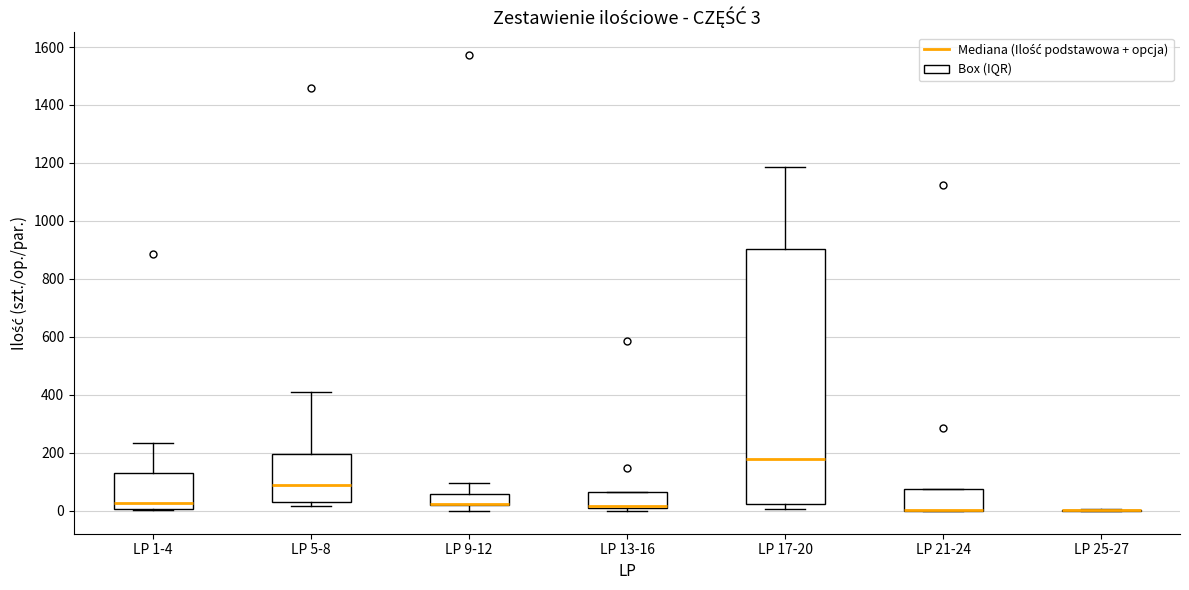

Which box is the tallest, from its lower edge to its upper edge?

LP 17-20